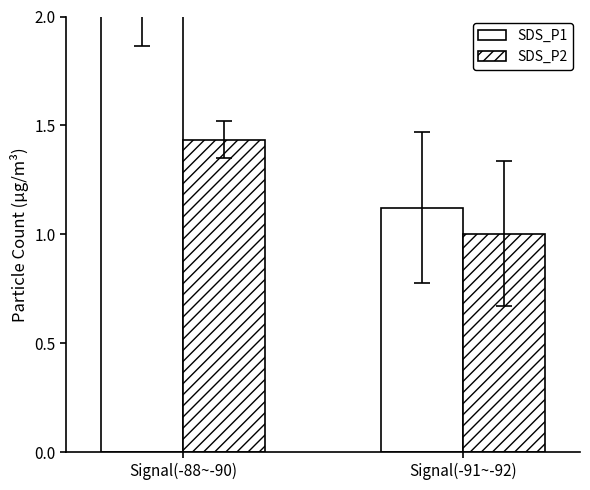

Where is SDS_P1 nearest to the value 1?

Signal(-91~-92)